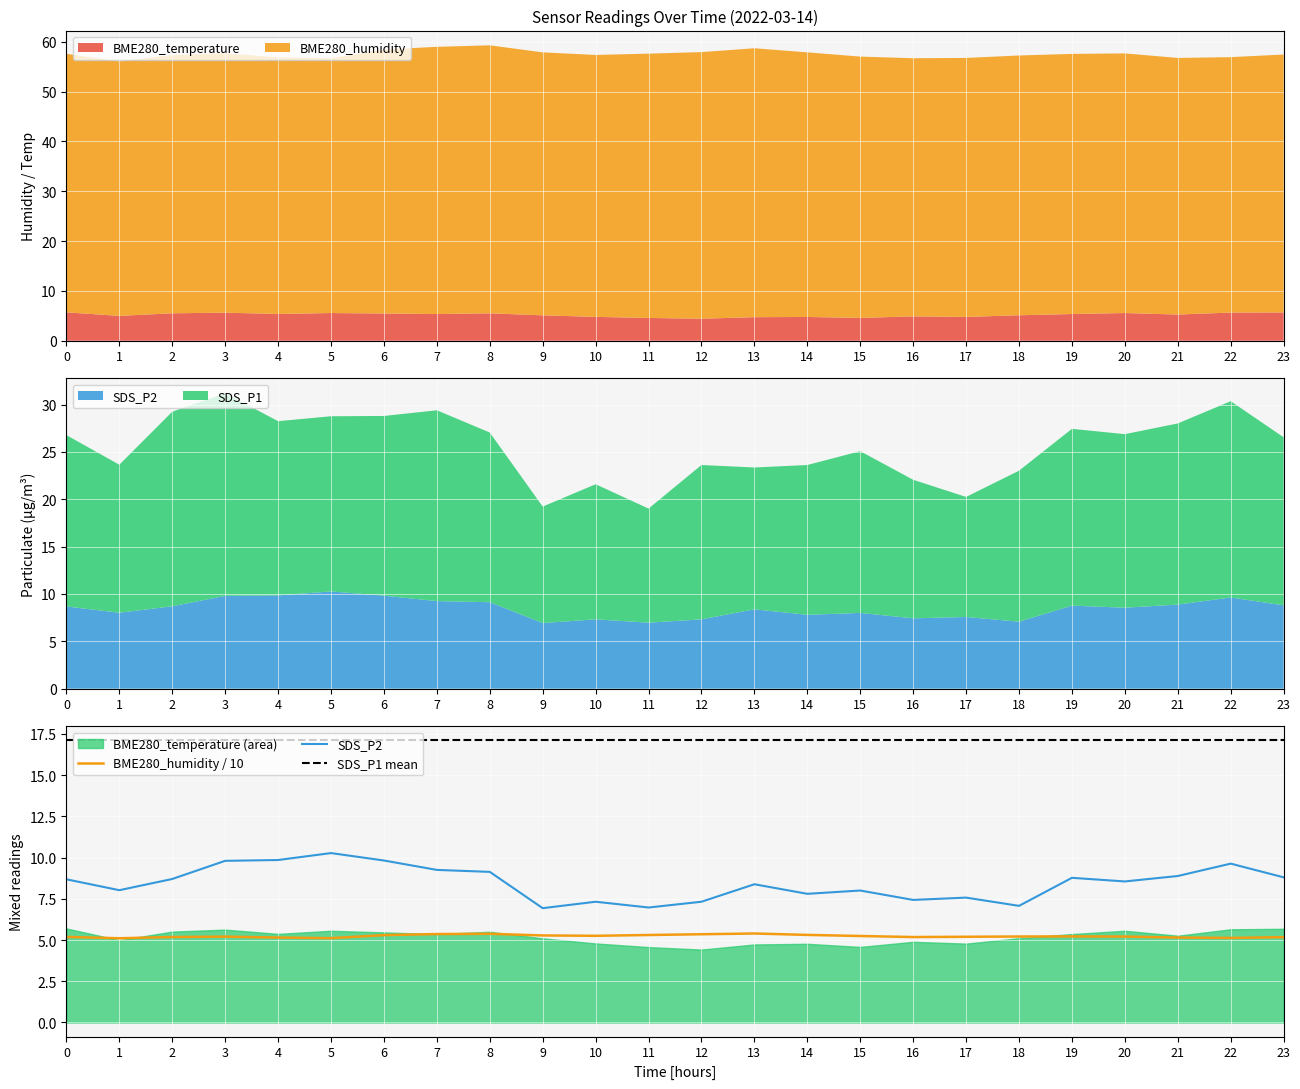

True or false: SDS_P2 and BME280_humidity intersect in this chart.

False